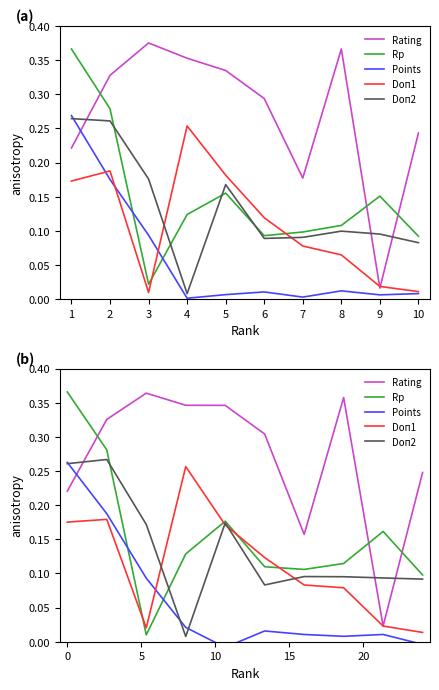

True or false: Doп1 and Rp cross at least once.

True